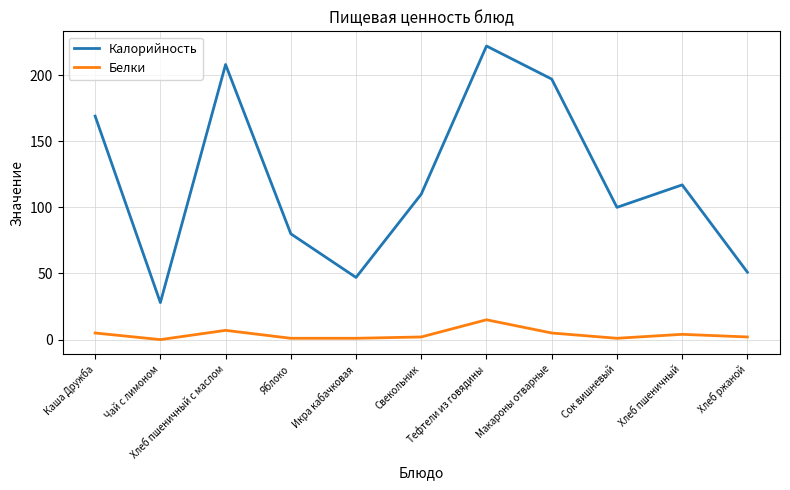

List the labels in order of Калорийность value, smallest first.

Чай с лимоном, Икра кабачковая, Хлеб ржаной, Яблоко, Сок вишневый, Свекольник, Хлеб пшеничный, Каша Дружба, Макароны отварные, Хлеб пшеничный с маслом, Тефтели из говядины